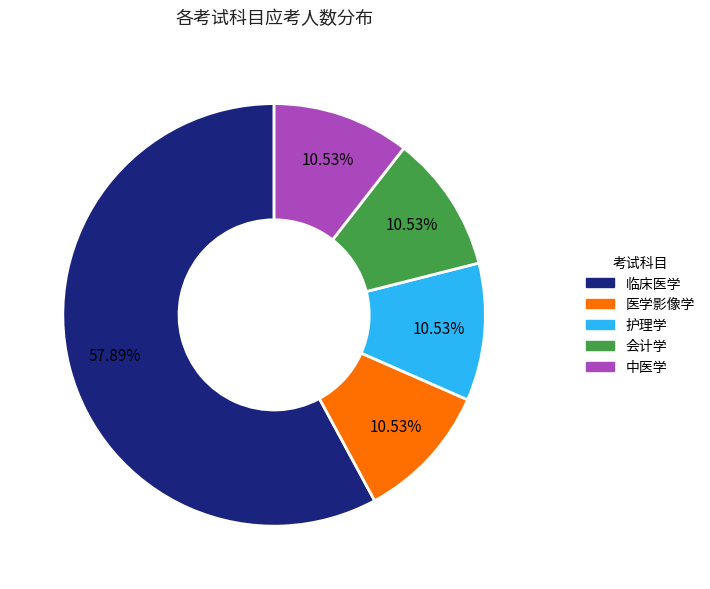

Is it true that 中医学 is 11% of the pie?

True